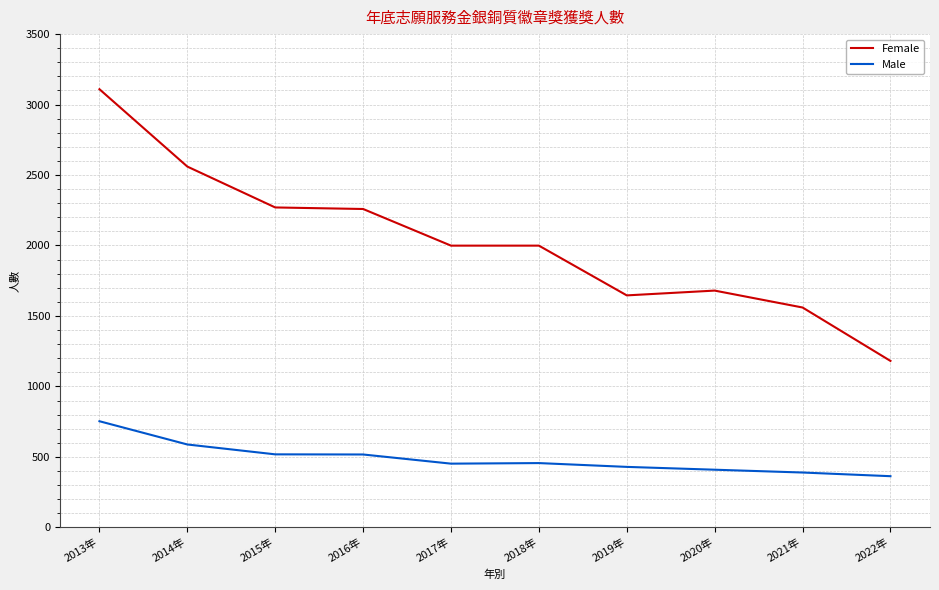

Where does the Male series first go above 456?

2013年